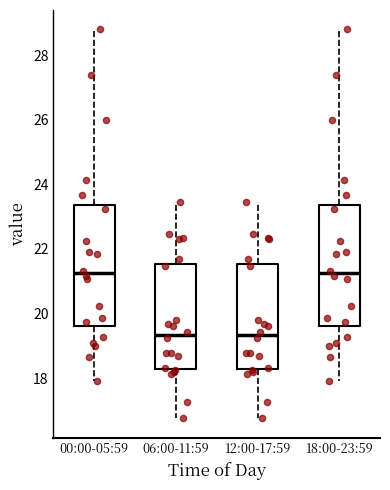

Where does the lower whisker of the box for 00:00-05:59 end on the y-axis? The values are not printed on the chart, so give them approximately, as read against the axis.

18.0